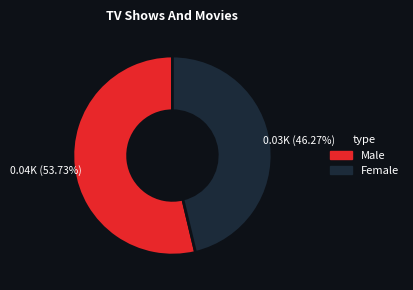

To the nearest percent, what is the combined percentage of Female and Male?

100%